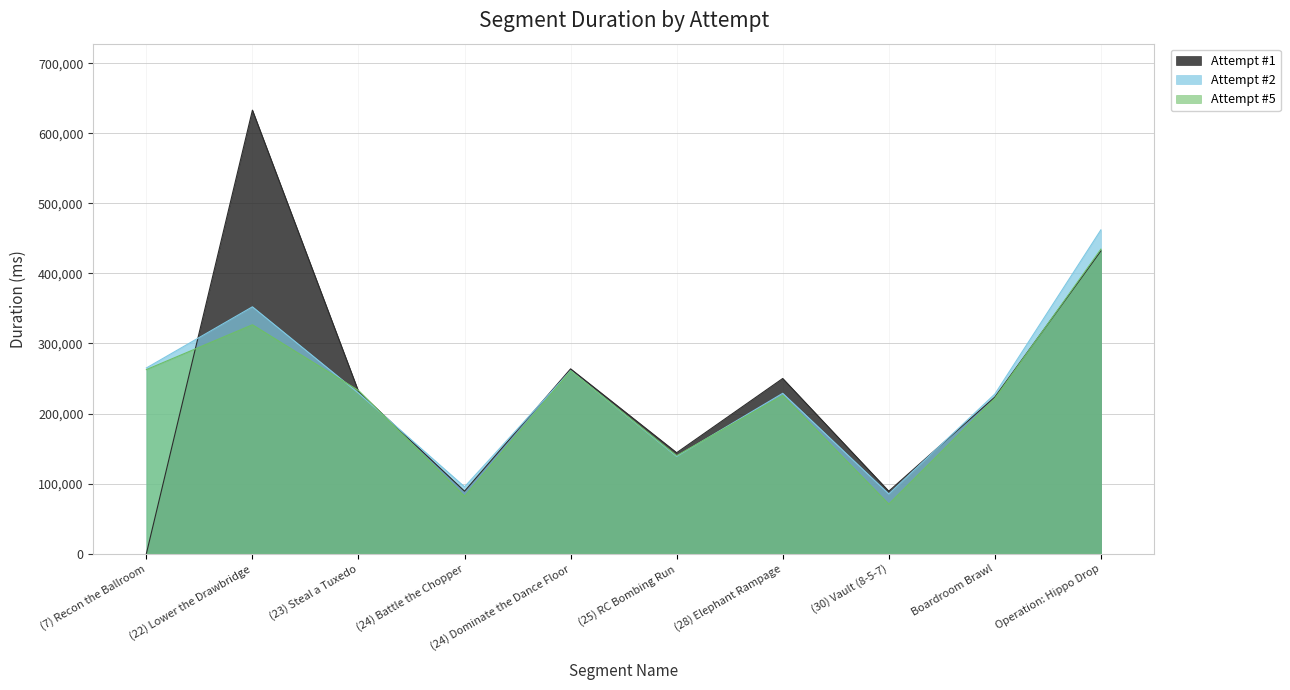

Reading left to right, extract all data points from this chart.

Attempt #1: (7) Recon the Ballroom=0	(22) Lower the Drawbridge=632988	(23) Steal a Tuxedo=231517	(24) Battle the Chopper=89137	(24) Dominate the Dance Floor=263793	(25) RC Bombing Run=144064	(28) Elephant Rampage=250020	(30) Vault (8-5-7)=89135	Boardroom Brawl=223485	Operation: Hippo Drop=432145
Attempt #2: (7) Recon the Ballroom=265024	(22) Lower the Drawbridge=352351	(23) Steal a Tuxedo=229100	(24) Battle the Chopper=95393	(24) Dominate the Dance Floor=261172	(25) RC Bombing Run=138869	(28) Elephant Rampage=228881	(30) Vault (8-5-7)=85221	Boardroom Brawl=227789	Operation: Hippo Drop=462146
Attempt #5: (7) Recon the Ballroom=262685	(22) Lower the Drawbridge=326705	(23) Steal a Tuxedo=232921	(24) Battle the Chopper=81944	(24) Dominate the Dance Floor=260892	(25) RC Bombing Run=139884	(28) Elephant Rampage=225824	(30) Vault (8-5-7)=70792	Boardroom Brawl=221658	Operation: Hippo Drop=434608